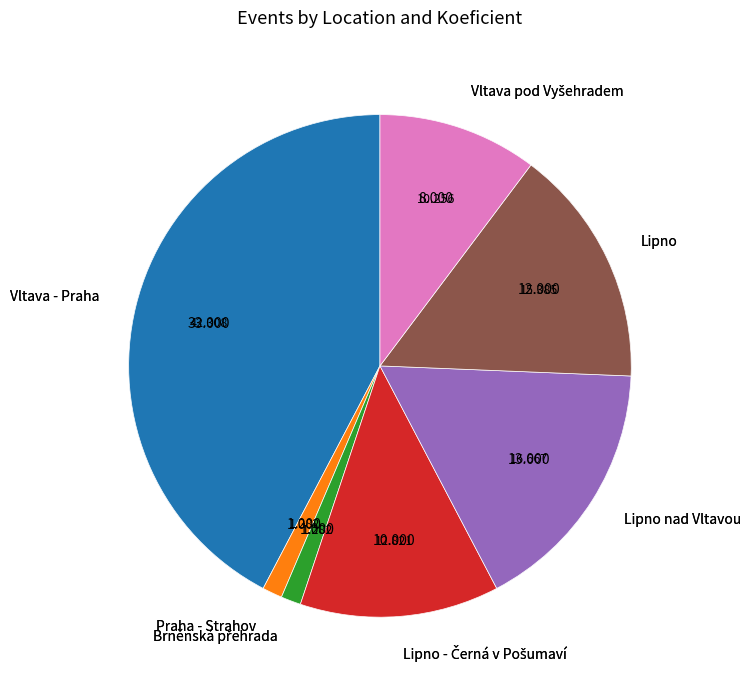

True or false: Vltava - Praha accounts for 5% of the total.

True